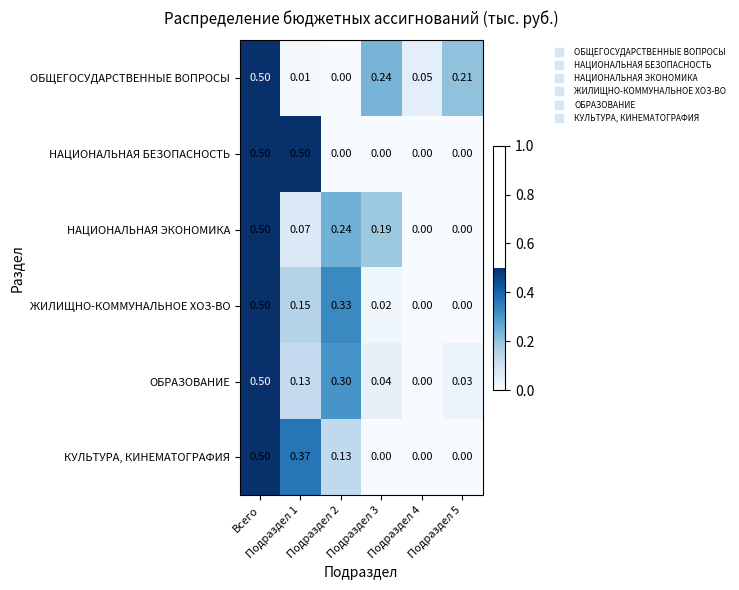

Which series has the largest total across all categories?

ОБЩЕГОСУДАРСТВЕННЫЕ ВОПРОСЫ